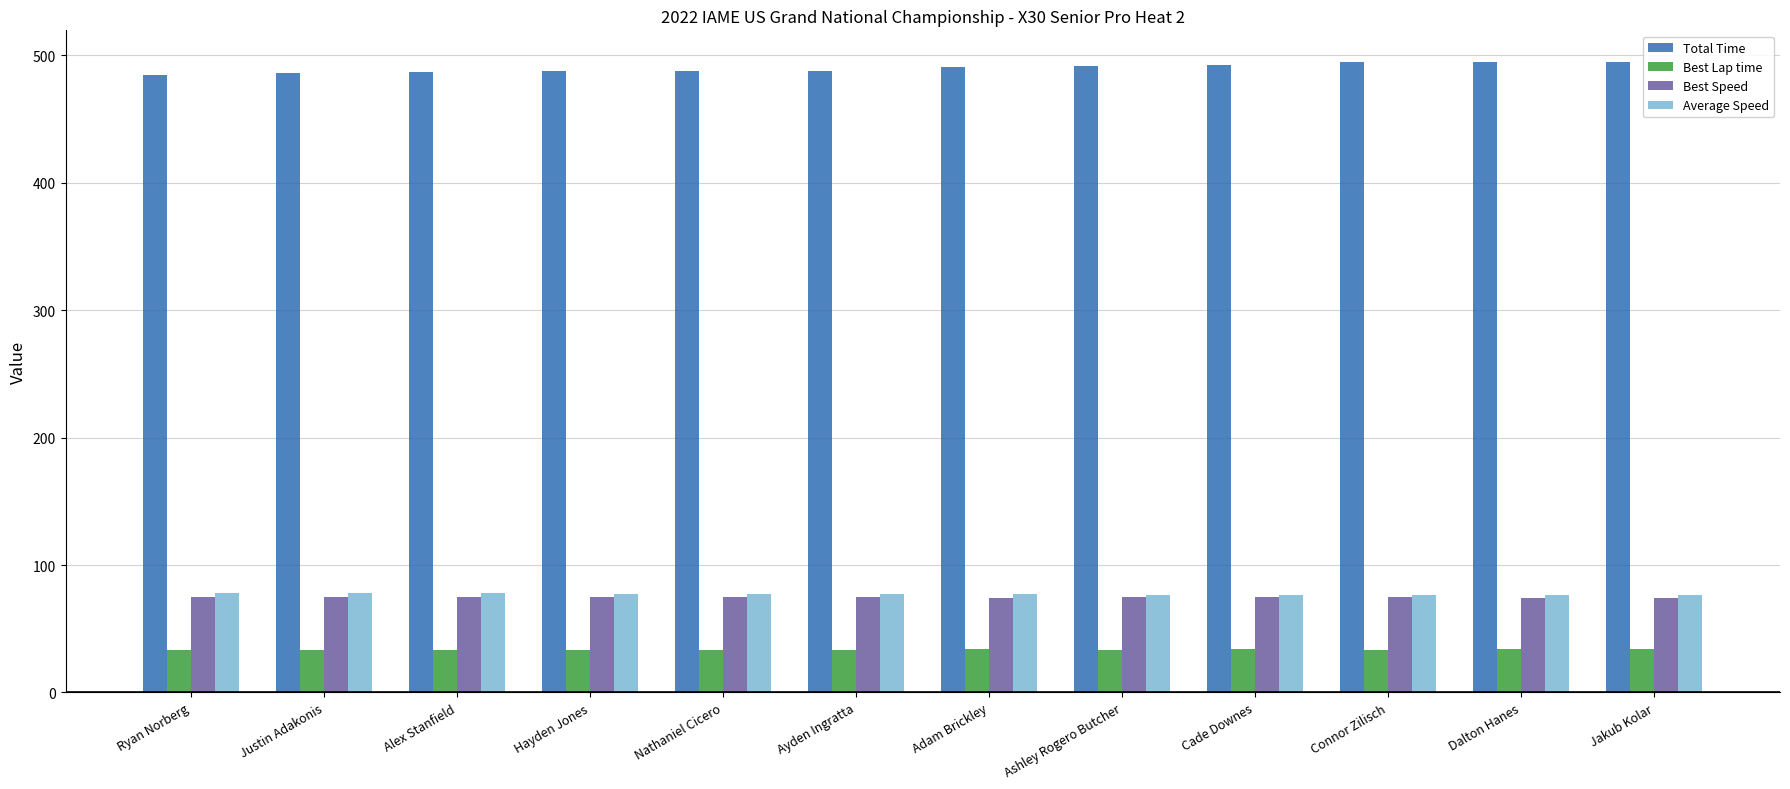

What is the minimum value for Best Lap time?

33.5